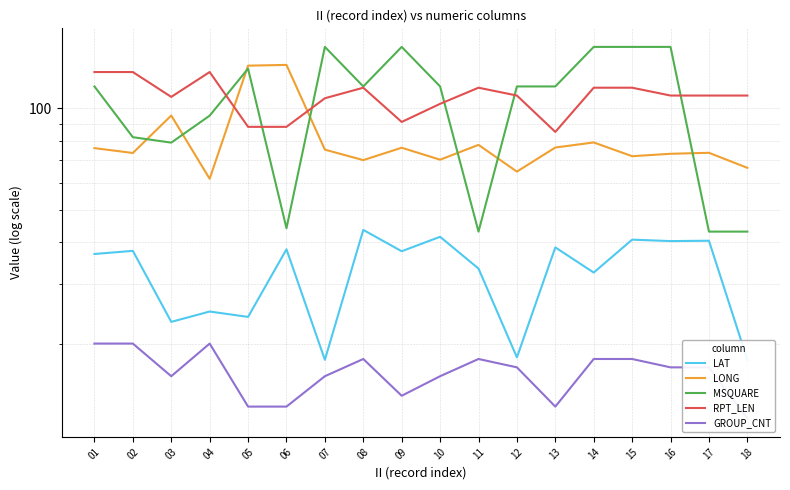

At how many categories does at least one series exceed 68?

18